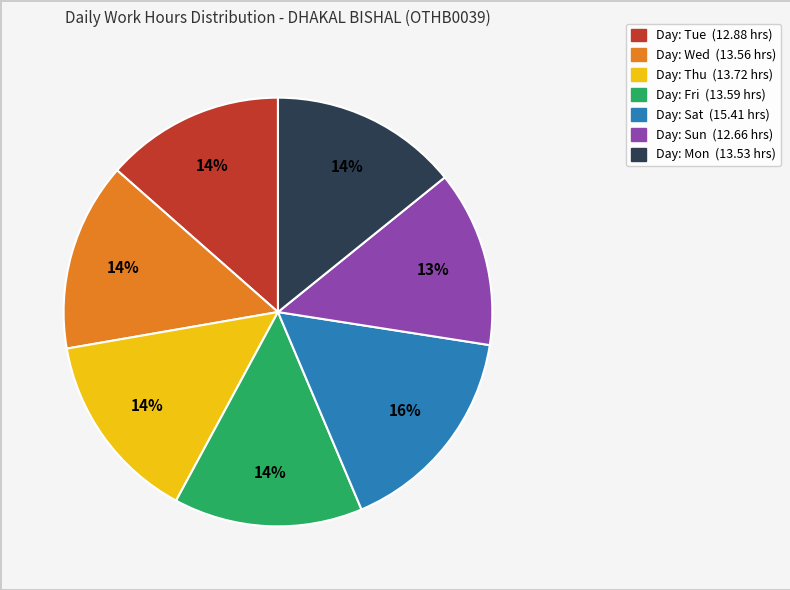

Count the number of slices in the pie.

7